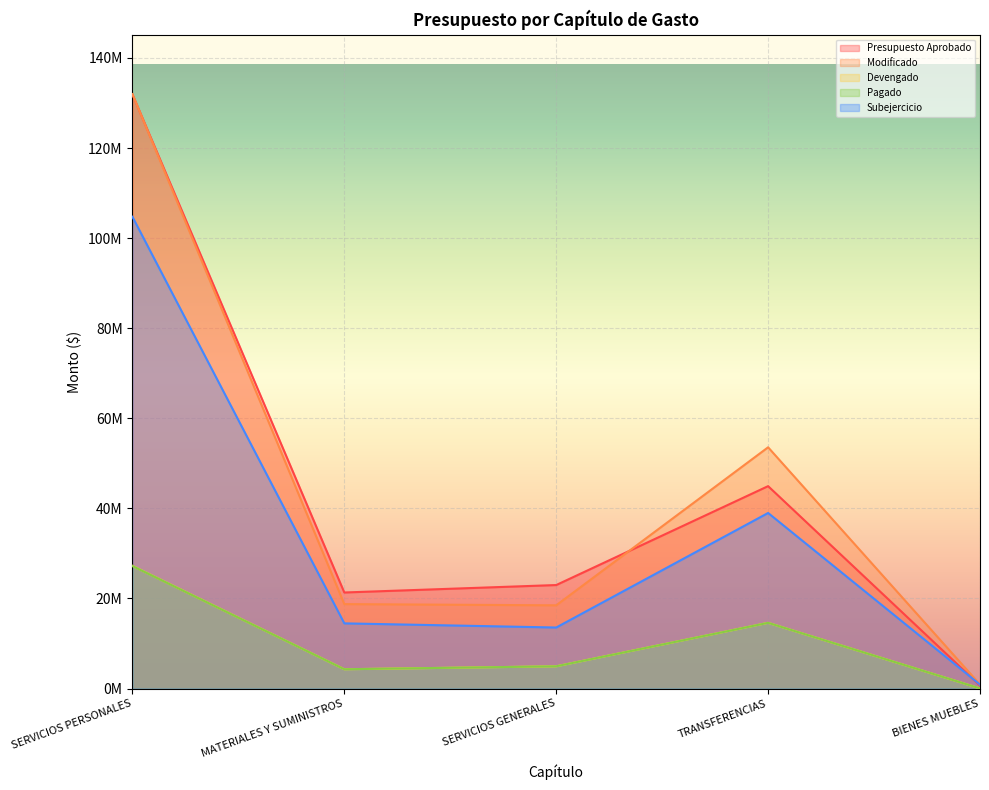

At which label does Modificado first exceed 18738391?

SERVICIOS PERSONALES